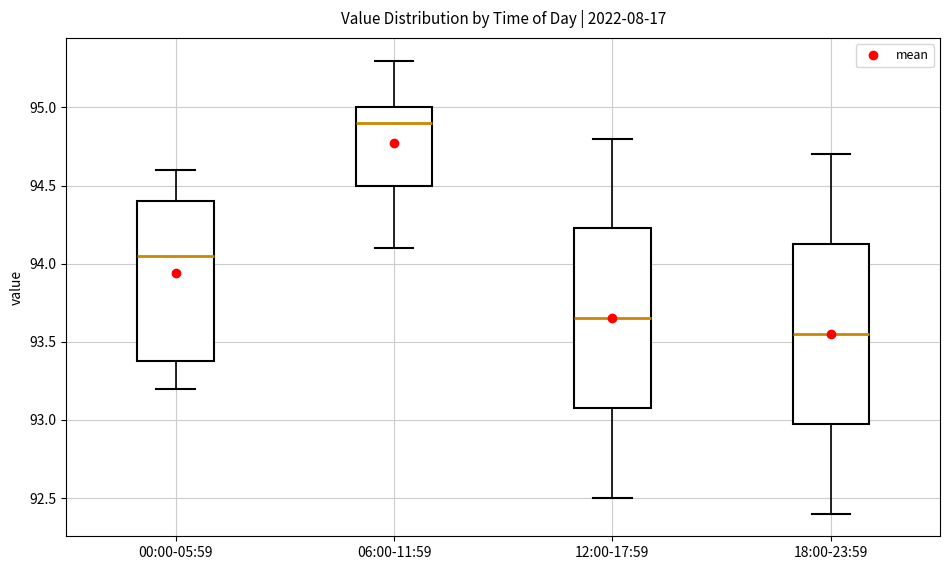

Reading left to right, read every box against the y-axis: the position of its median line, the range the box covers, and the ends of its whiskers. The values are not printed on the chart, so give them approximately, as read against the axis.

00:00-05:59: median 94.05, box 93.40 to 94.40, whiskers 93.20 to 94.60
06:00-11:59: median 94.90, box 94.50 to 95.00, whiskers 94.10 to 95.30
12:00-17:59: median 93.65, box 93.10 to 94.25, whiskers 92.50 to 94.80
18:00-23:59: median 93.55, box 93.00 to 94.15, whiskers 92.40 to 94.70